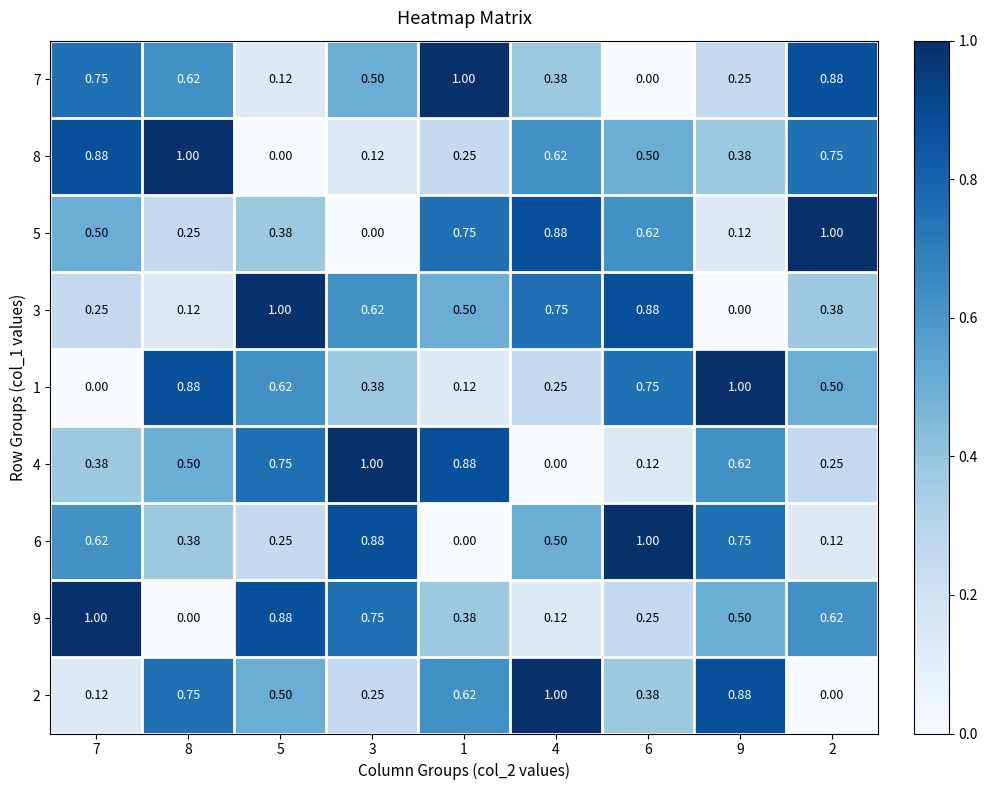

Is the value of 9 at 1 greater than the value of 5 at 8?

Yes